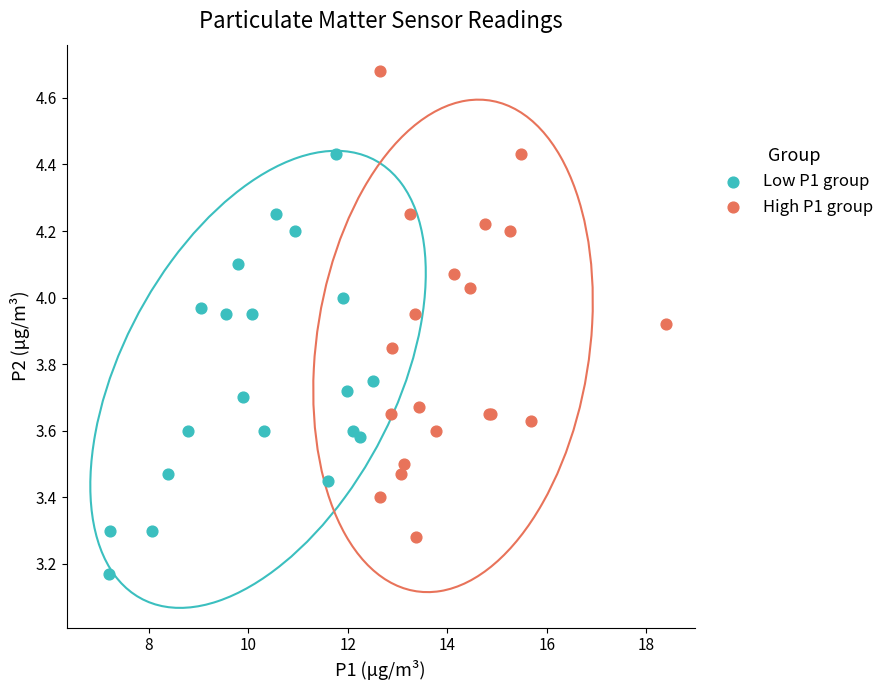

Which series contains the highest Y value?

High P1 group